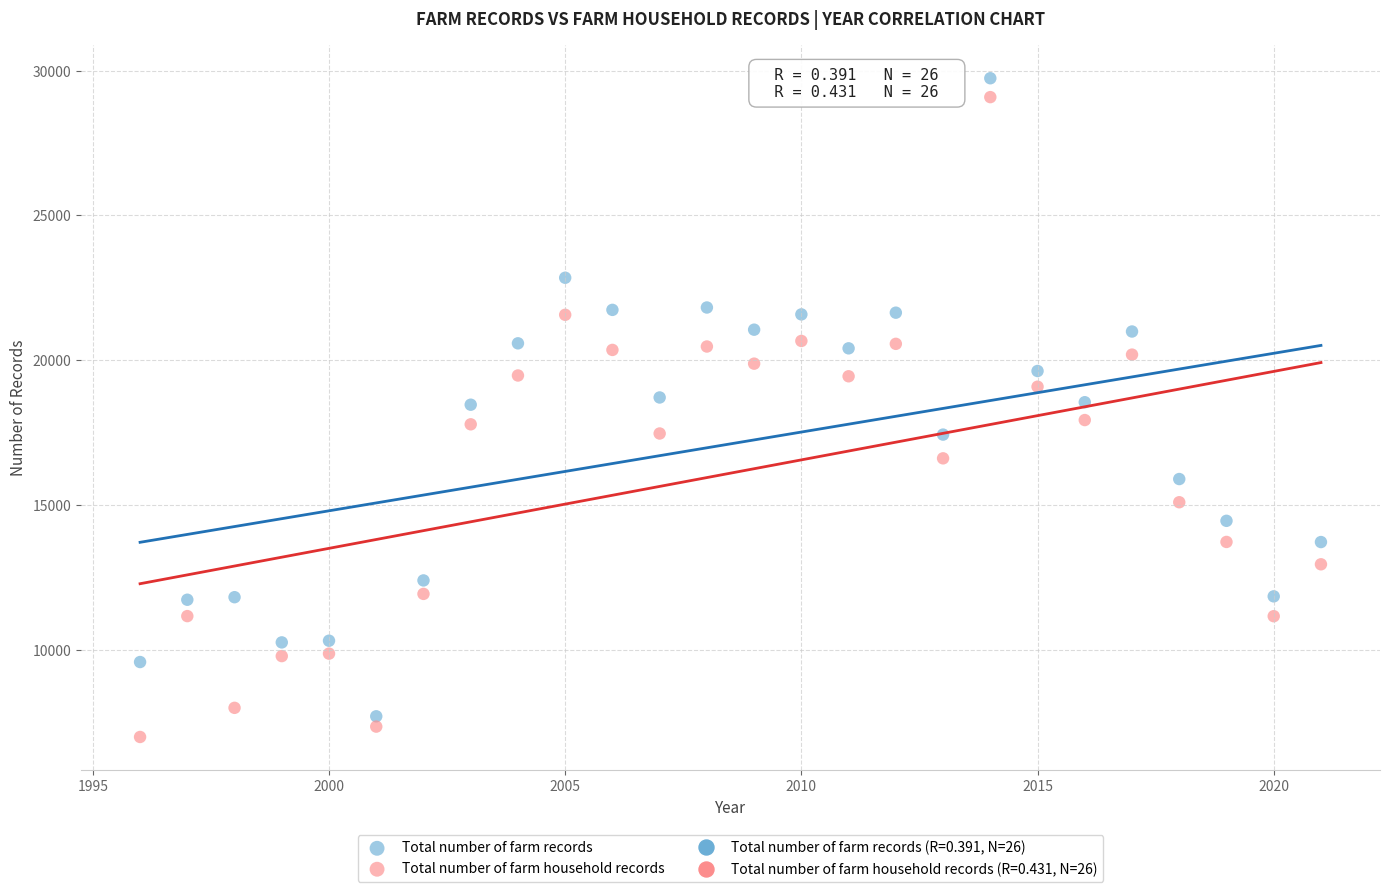

Which series contains the highest Y value?

Total number of farm records